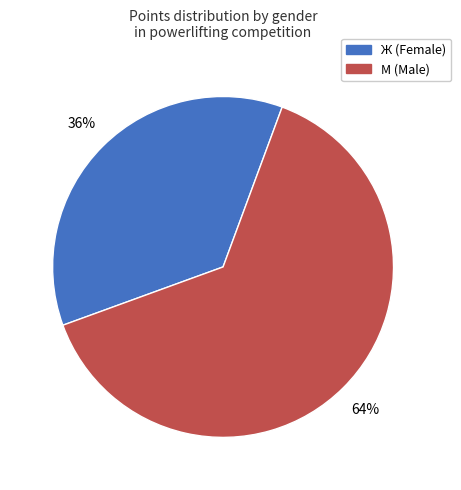

Rank the categories by value from highest to lowest.

М (Male), Ж (Female)